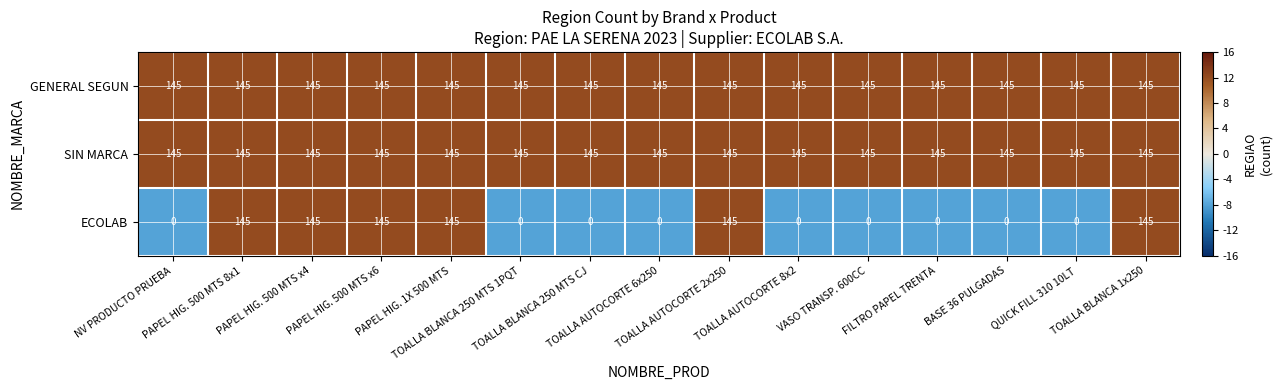

Which series has the widest spread of values?

ECOLAB